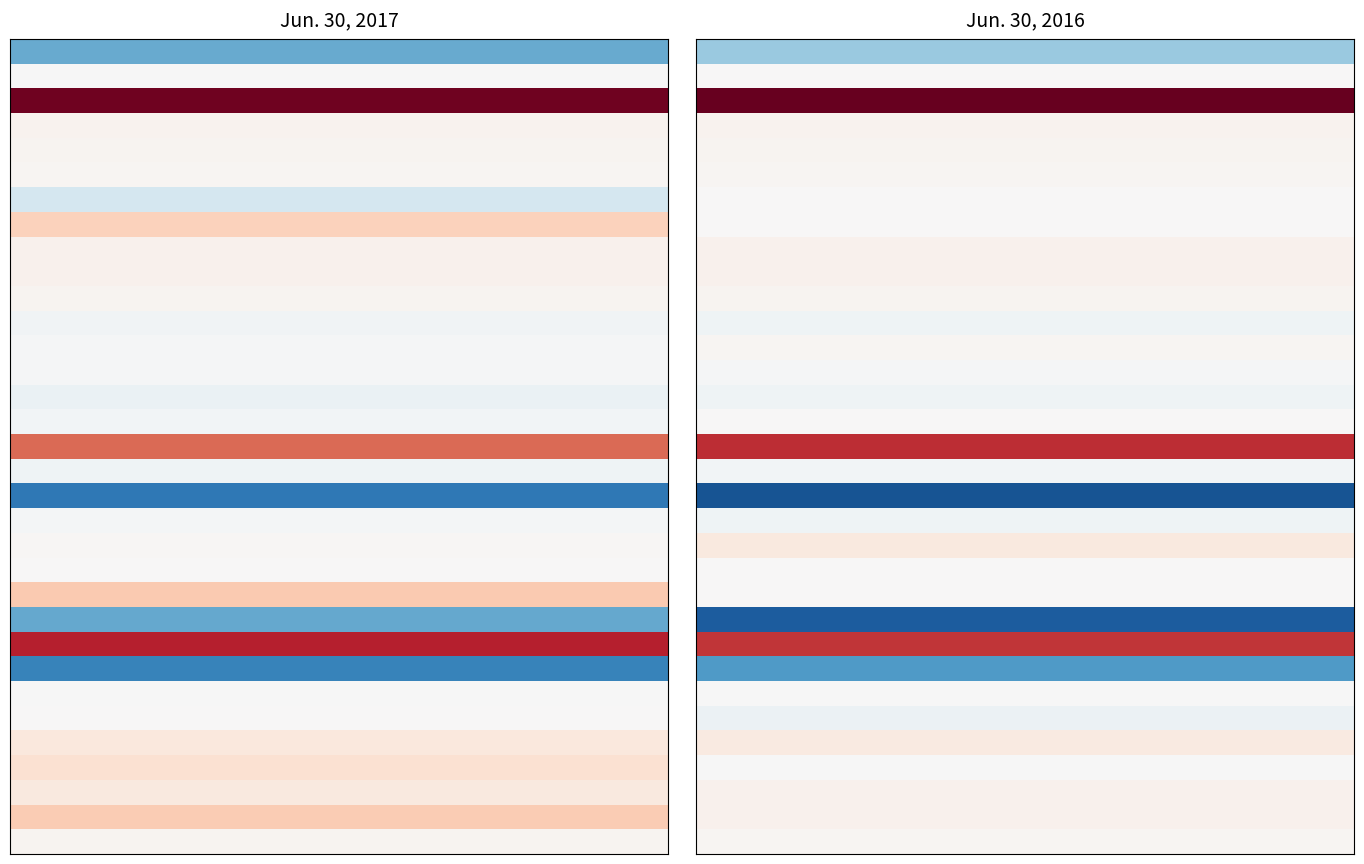

Count the number of data series in this chart.

33